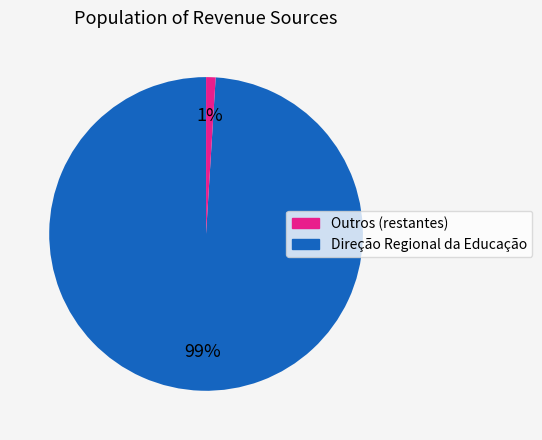

To the nearest percent, what is the average slice percentage?

50%